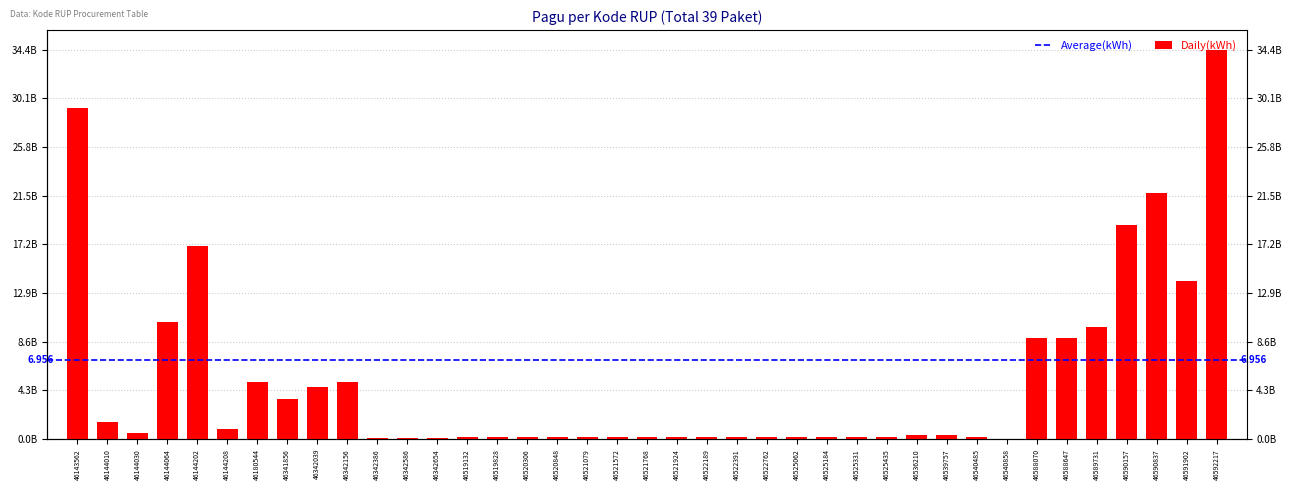

Reading left to right, transcribe all the data shown in this chart.

29245098300	1539215700	546873150	10390589850	17033748900	896513100	5078314800	3550000000	4600000000	5071625000	100000000	100000000	100000000	160000000	160000000	160000000	160000000	160000000	160000000	160000000	160000000	170000000	170000000	170000000	170000000	160000000	160000000	160000000	402000000	400999500	179820000	53280000	8915500000	8925500000	9925500000	18915500000	21767824000	13935500000	34435500000